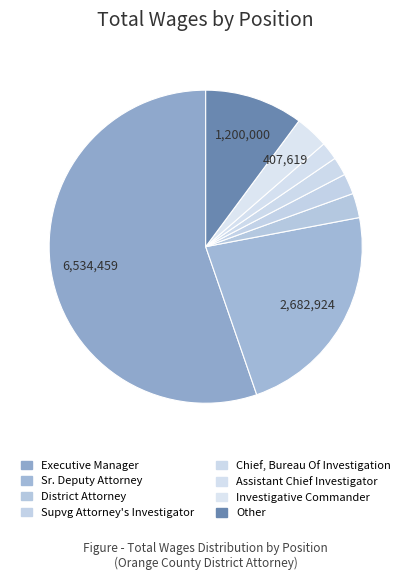

What is the smallest slice in the pie chart?

Assistant Chief Investigator